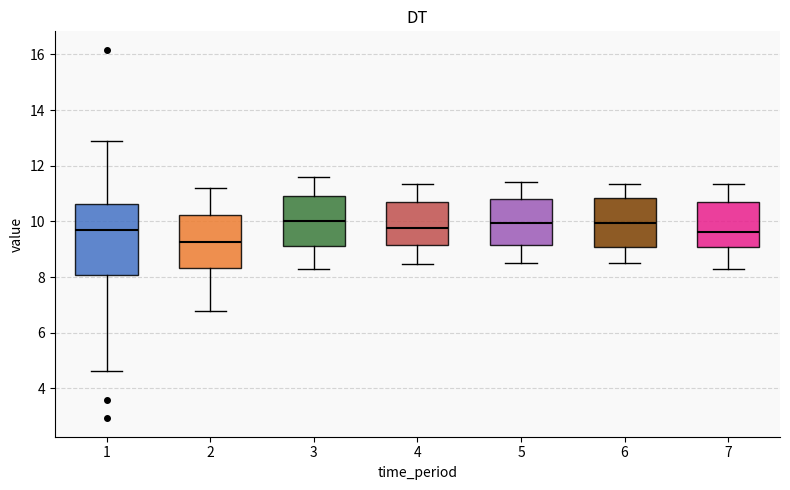

Comparing the boxes themselves (not the whiskers), which one is the tallest?

1